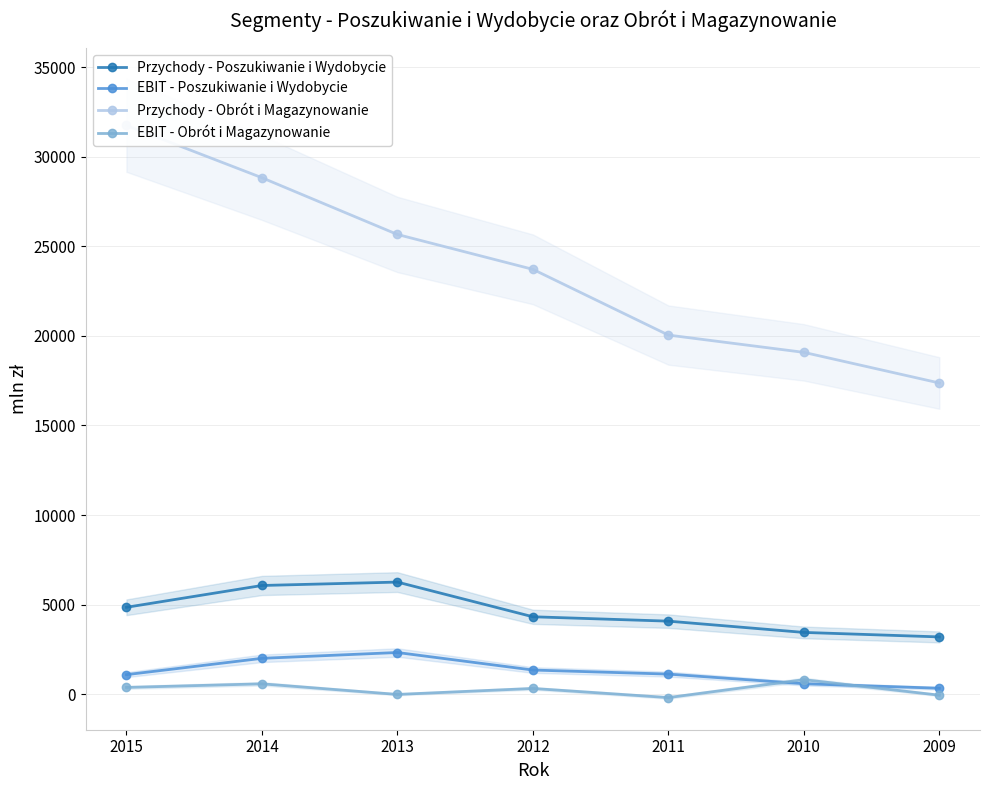

Is the value of Przychody - Obrót i Magazynowanie at 2013 greater than the value of Przychody - Poszukiwanie i Wydobycie at 2011?

Yes